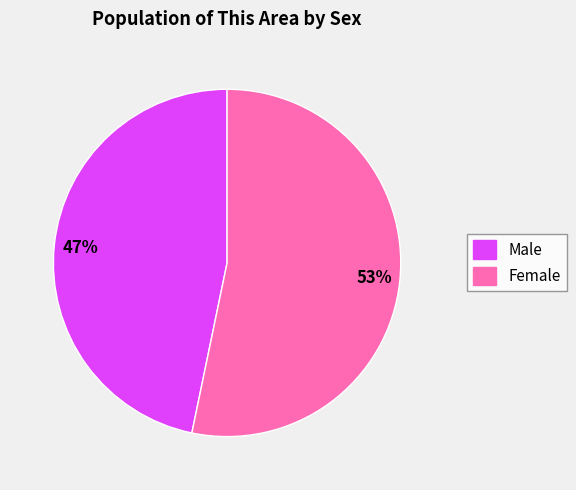

Which slice is the smallest?

Male